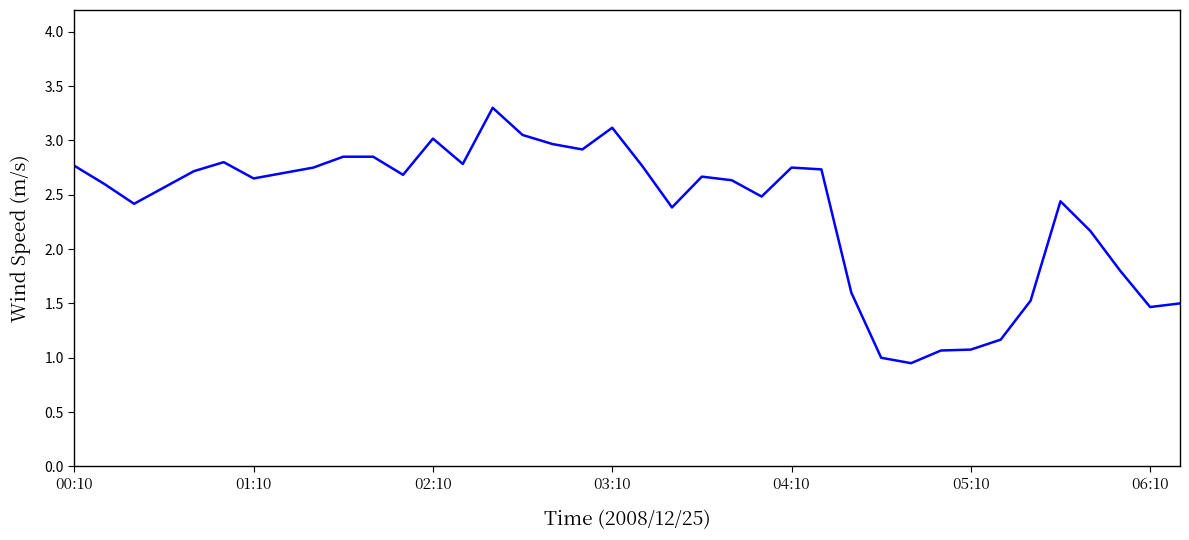

What is the greatest value displayed?

3.3